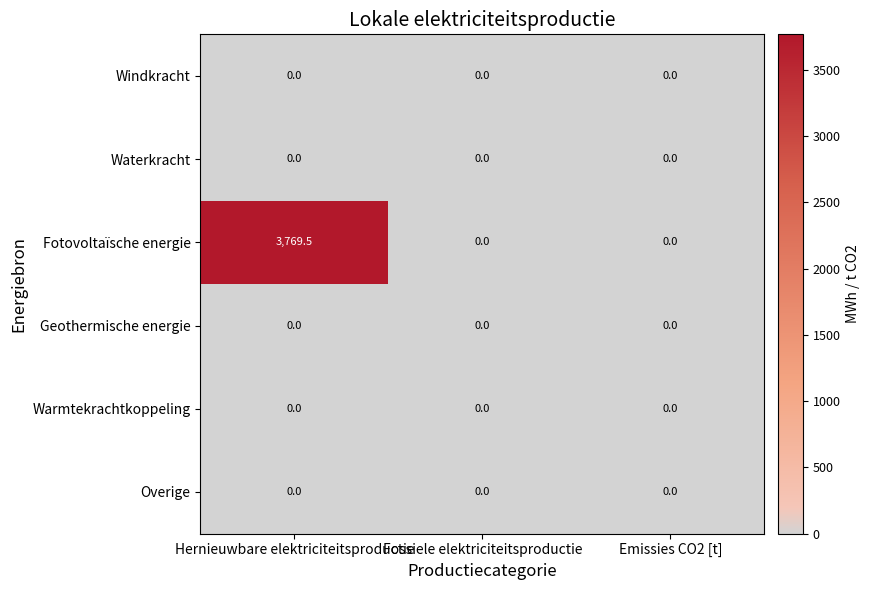

At how many categories does at least one series exceed 1834?

1